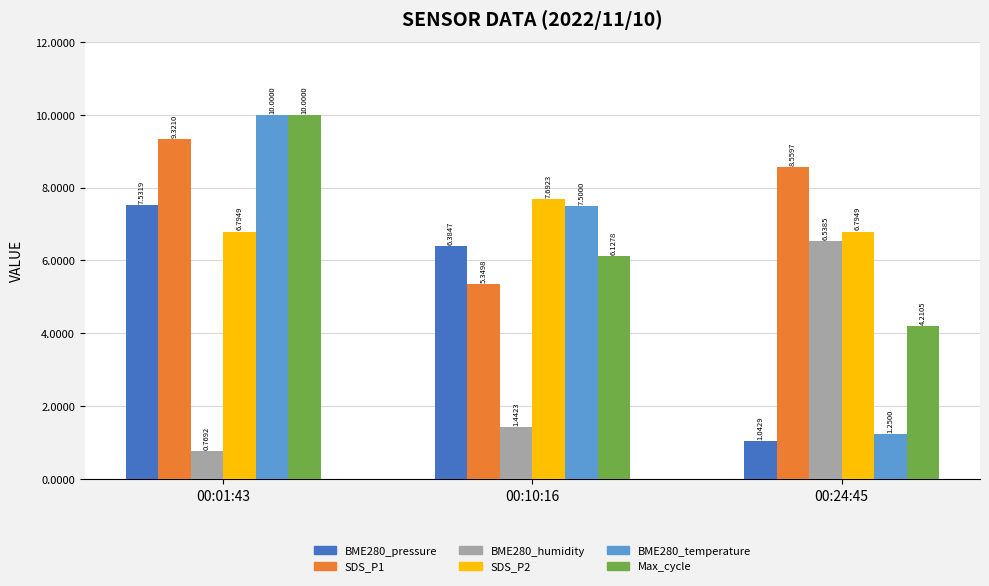

What position from the left is 00:24:45?

3